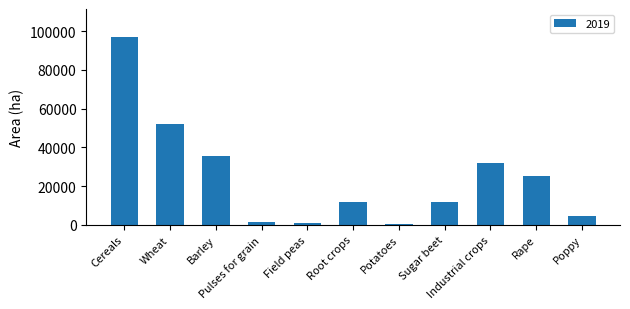

How many distinct data groups are displayed?

1